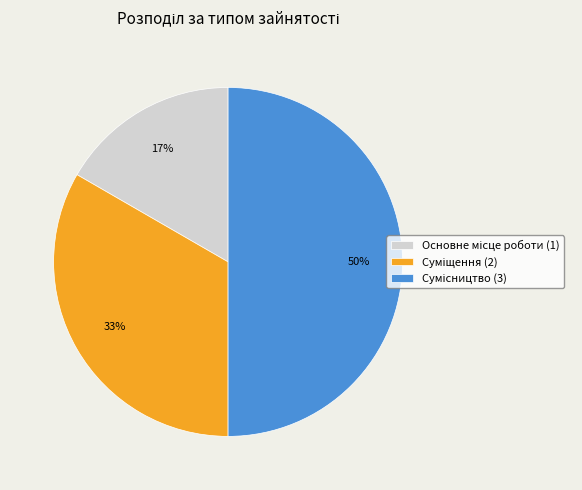

To the nearest percent, what is the average slice percentage?

33%